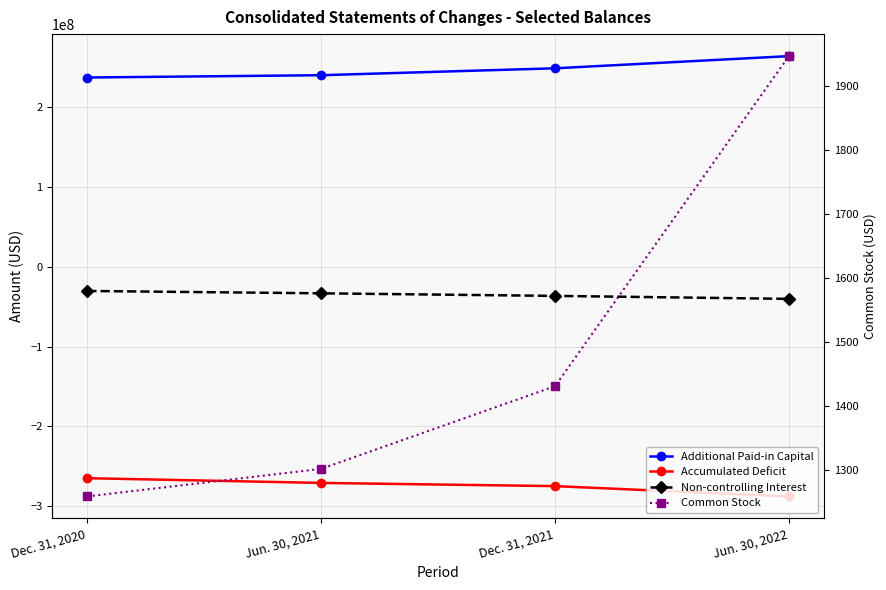

Which series has the widest spread of values?

Additional Paid-in Capital